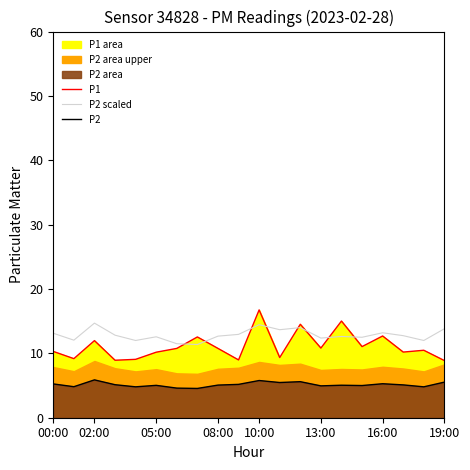

The value of P1 at 16:00 is 12.7. True or false?

True